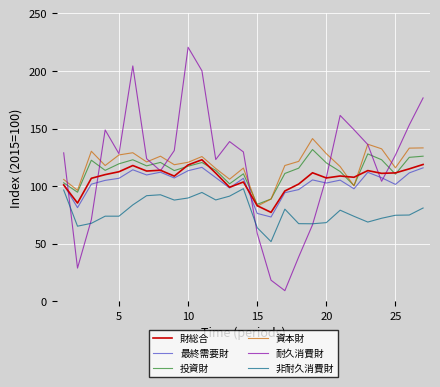

Which series has the largest range (max minus min)?

耐久消費財